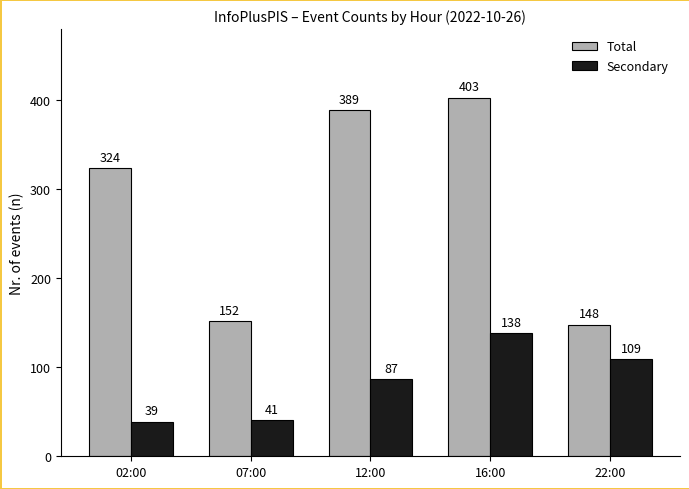

Which series has the widest spread of values?

Total